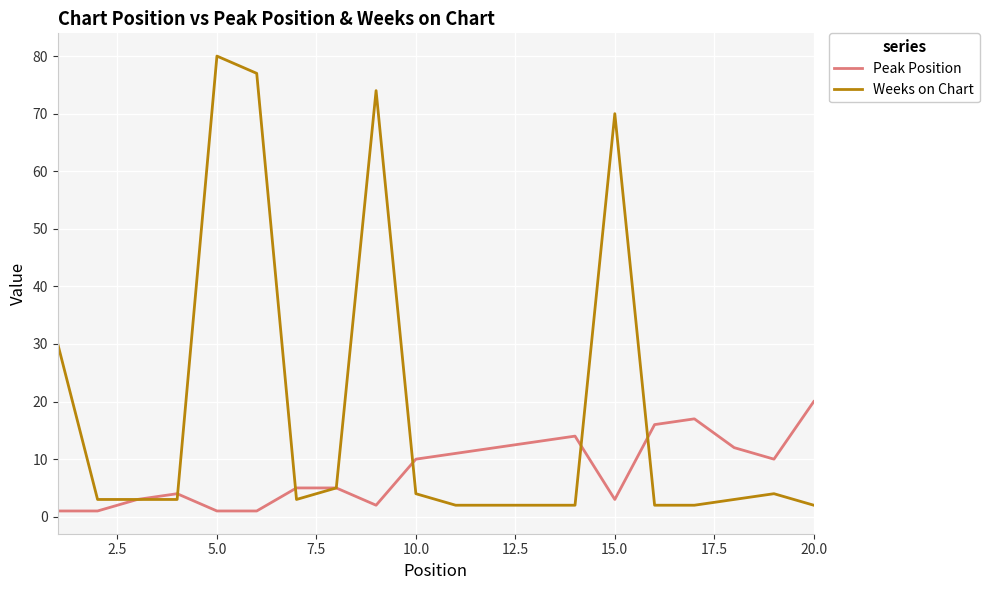

How many categories are shown in the chart?

20